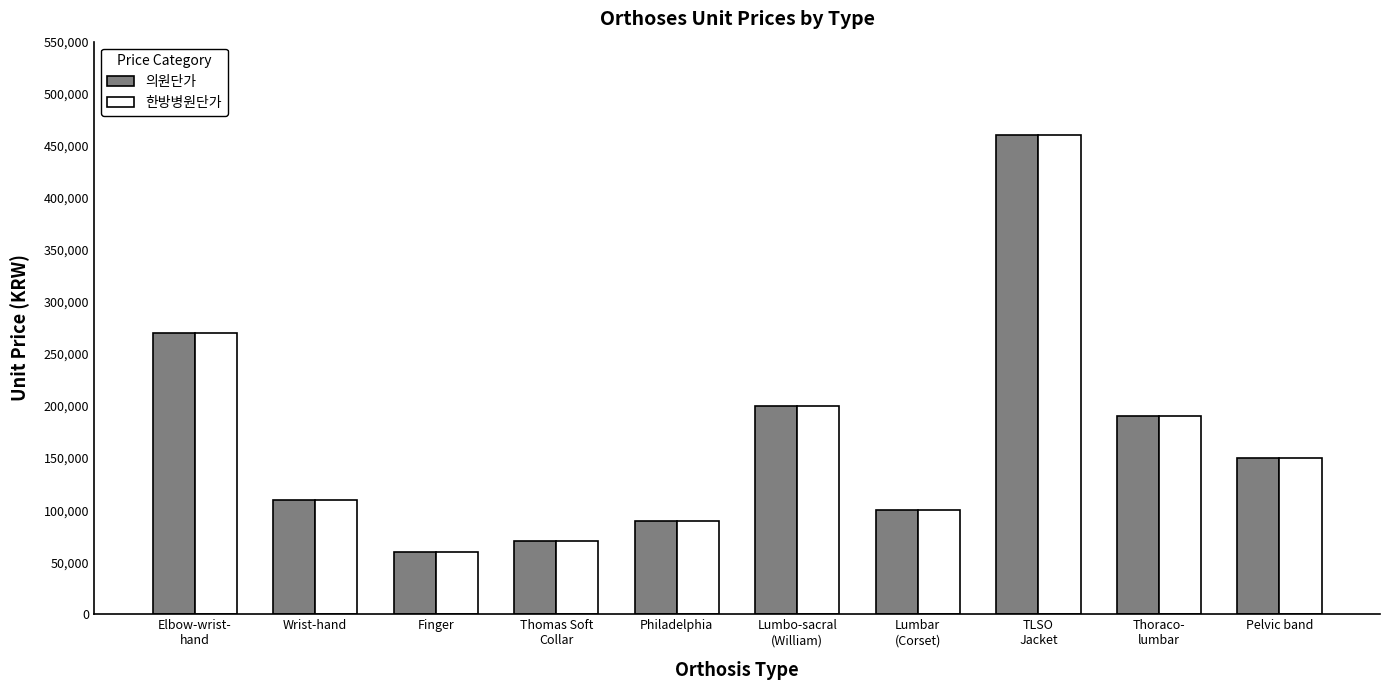

What is the label of the 1st bar from the right?

Pelvic band